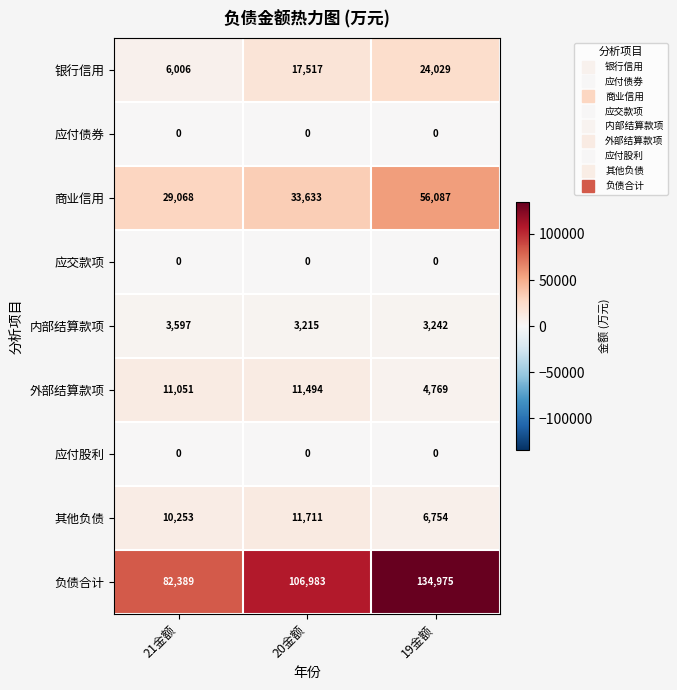

Which series has the largest total across all categories?

负债合计